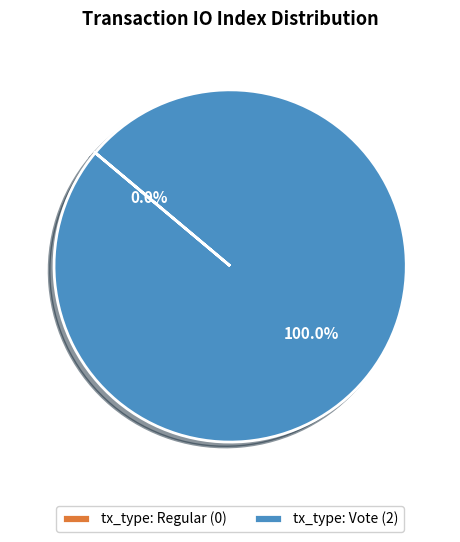

To the nearest percent, what portion does tx_type: Vote represent?

100%